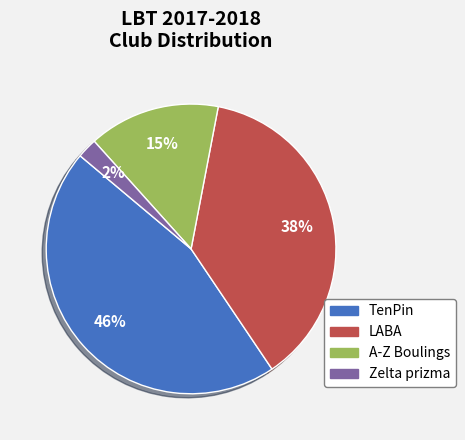

Is it true that A-Z Boulings is 20% of the pie?

False